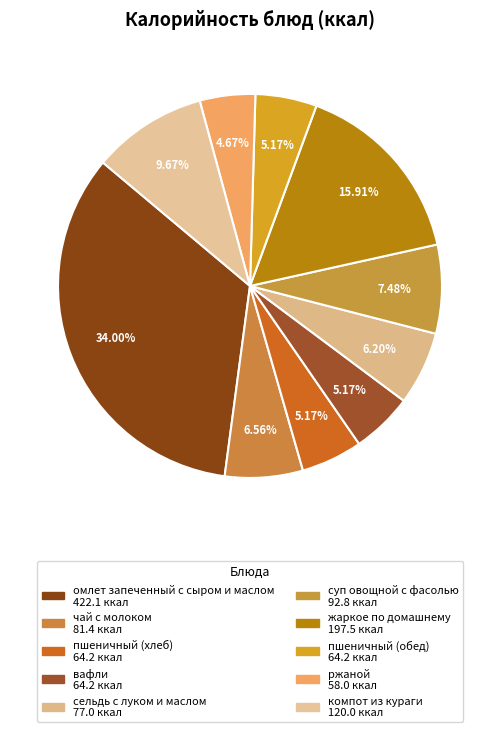

To the nearest percent, what portion does пшеничный (хлеб) represent?

5%